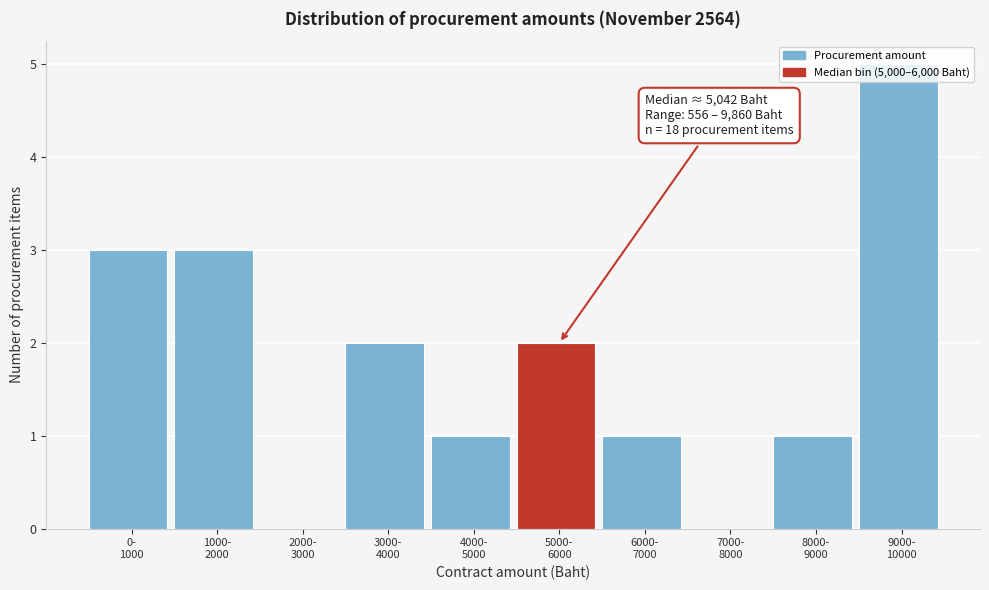

What is the sum of all values?

18